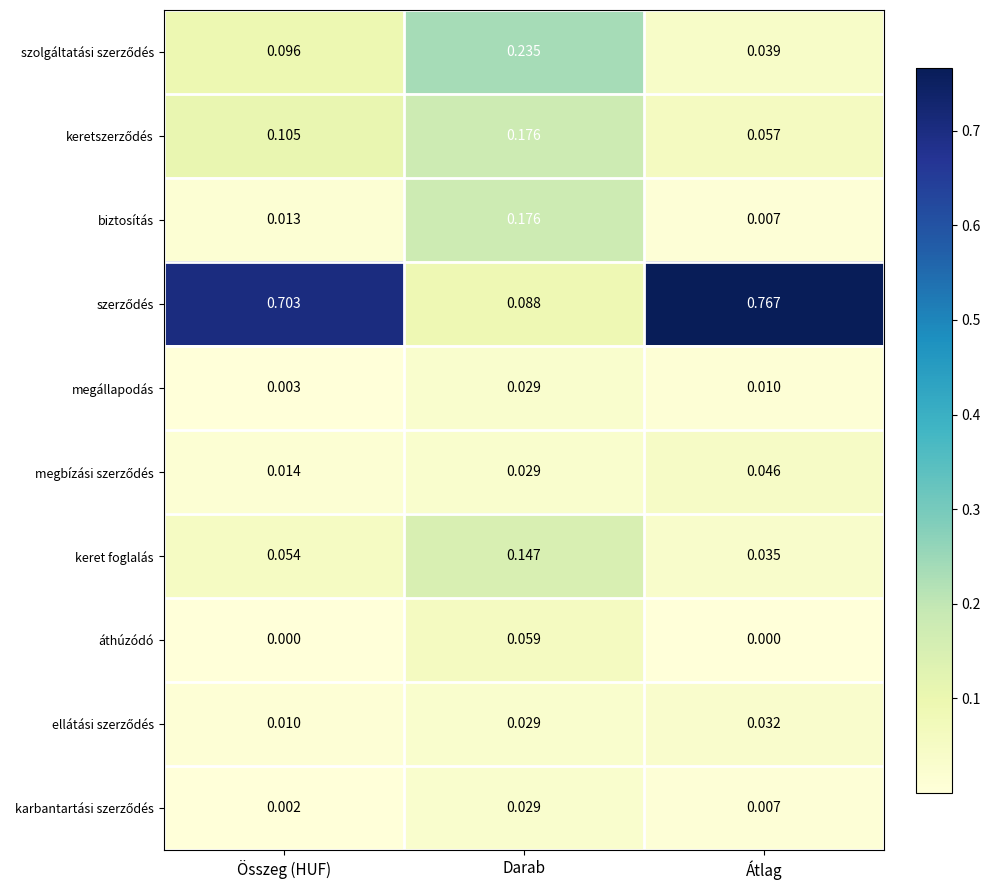

List the labels in order of biztosítás value, largest first.

Darab, Összeg (HUF), Átlag